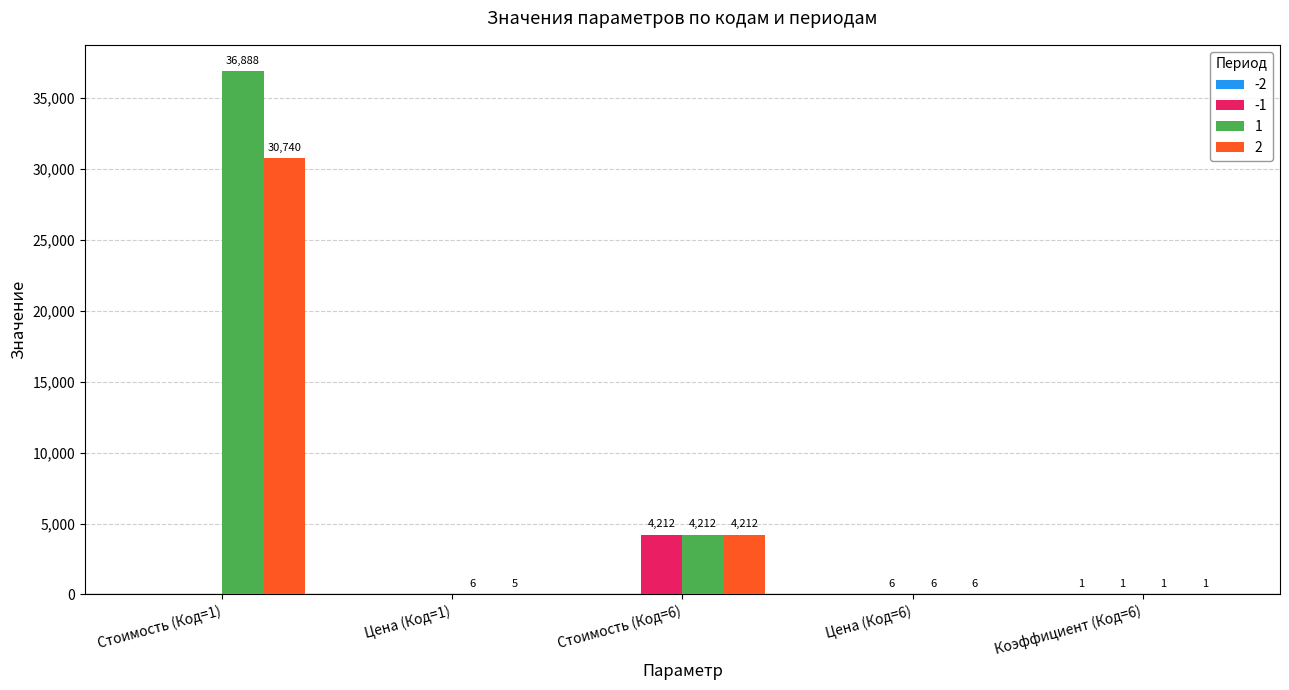

What is the total value across all series at Цена (Код=1)?

11